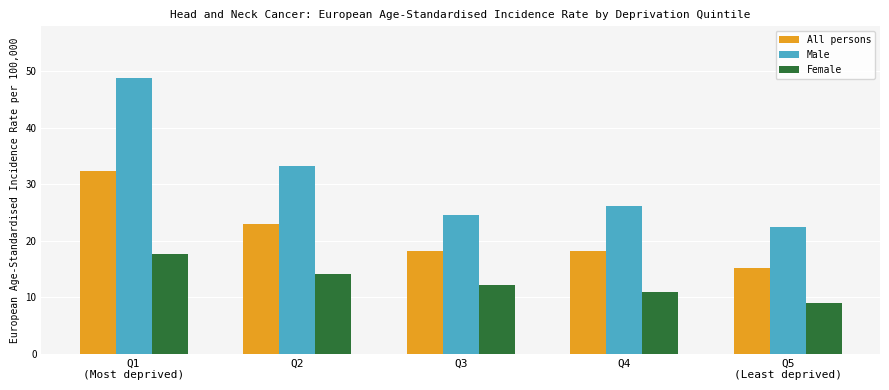

Which series has the widest spread of values?

Male